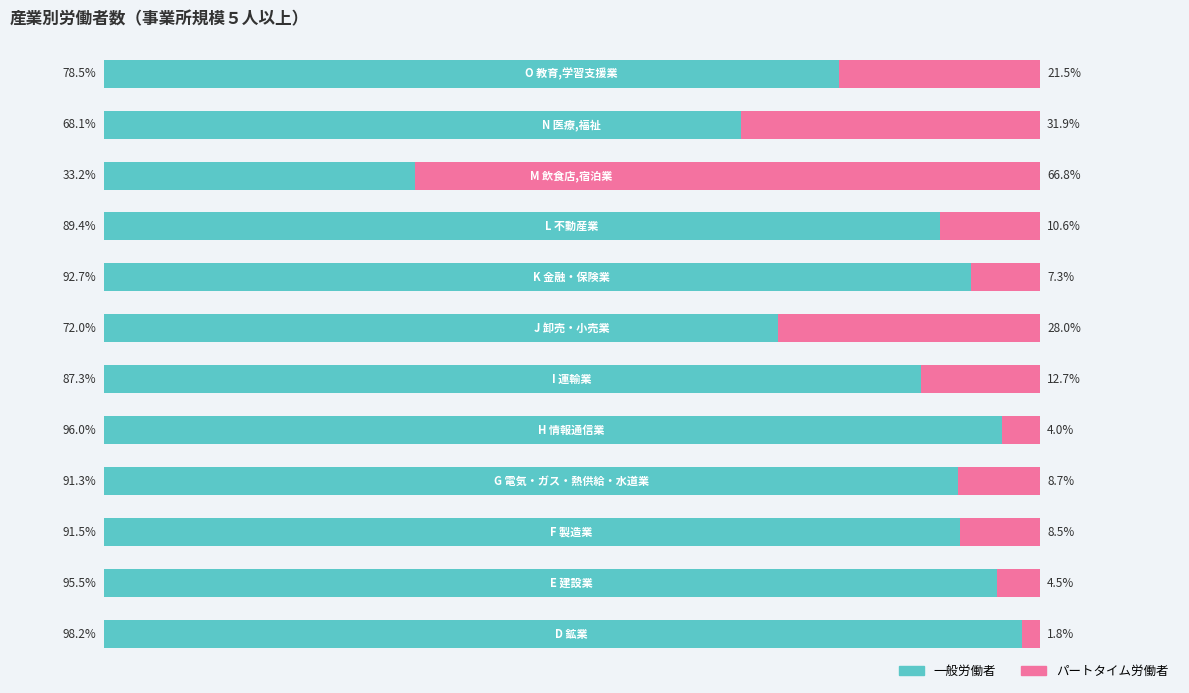

List the series in order of their peak value, highest first.

一般労働者, パートタイム労働者